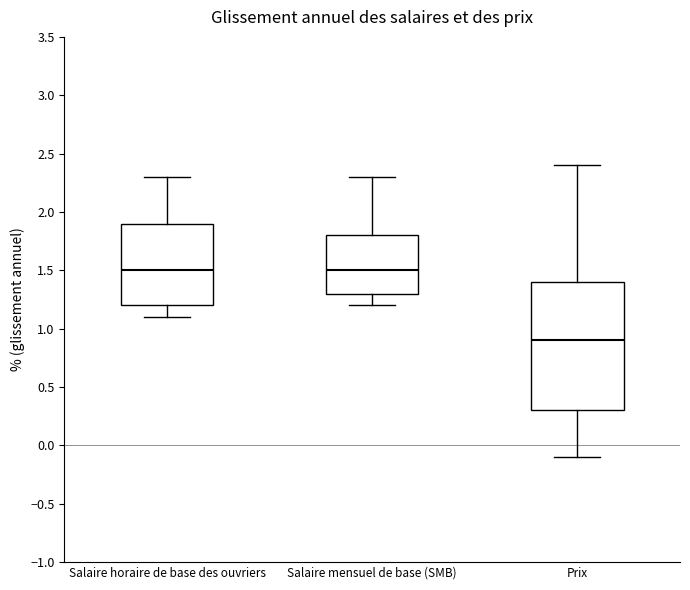

Which box's median line is the lowest?

Prix